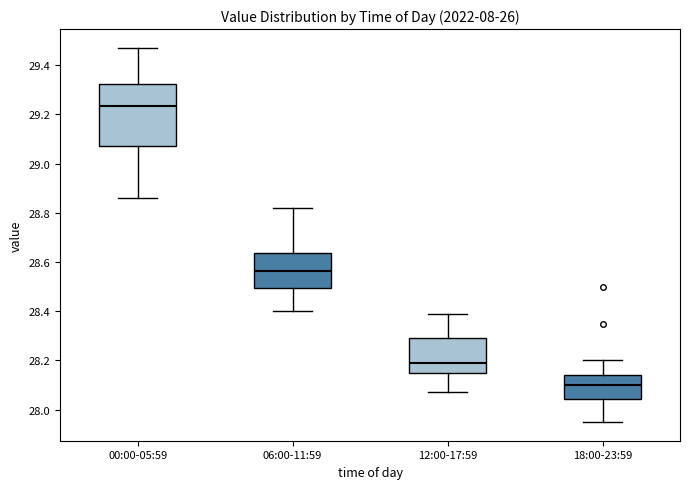

Reading left to right, transcribe this box plot: for each box, give where its median line is, the range the box spans, and where its two whiskers end, as read against the y-axis. The values are not printed on the chart, so give them approximately, as read against the axis.

00:00-05:59: median 29.24, box 29.08 to 29.32, whiskers 28.86 to 29.48
06:00-11:59: median 28.56, box 28.50 to 28.64, whiskers 28.40 to 28.82
12:00-17:59: median 28.20, box 28.14 to 28.30, whiskers 28.08 to 28.40
18:00-23:59: median 28.10, box 28.04 to 28.14, whiskers 27.96 to 28.20